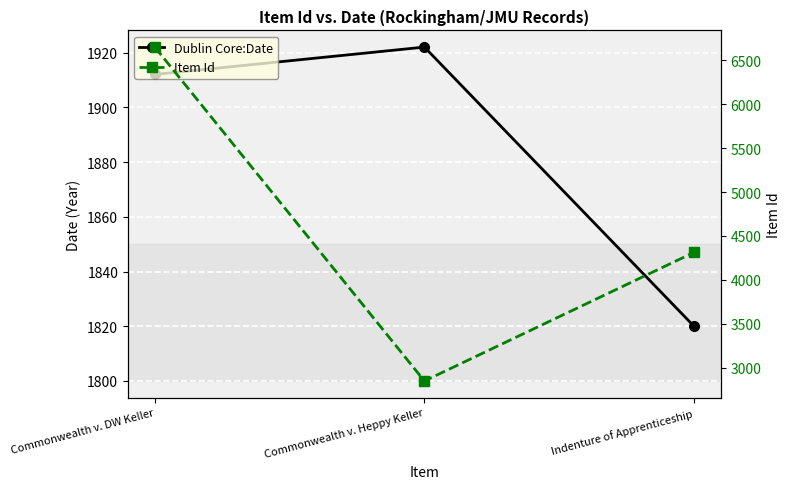

Rank the series by their maximum value, from lowest to highest.

Dublin Core:Date, Item Id